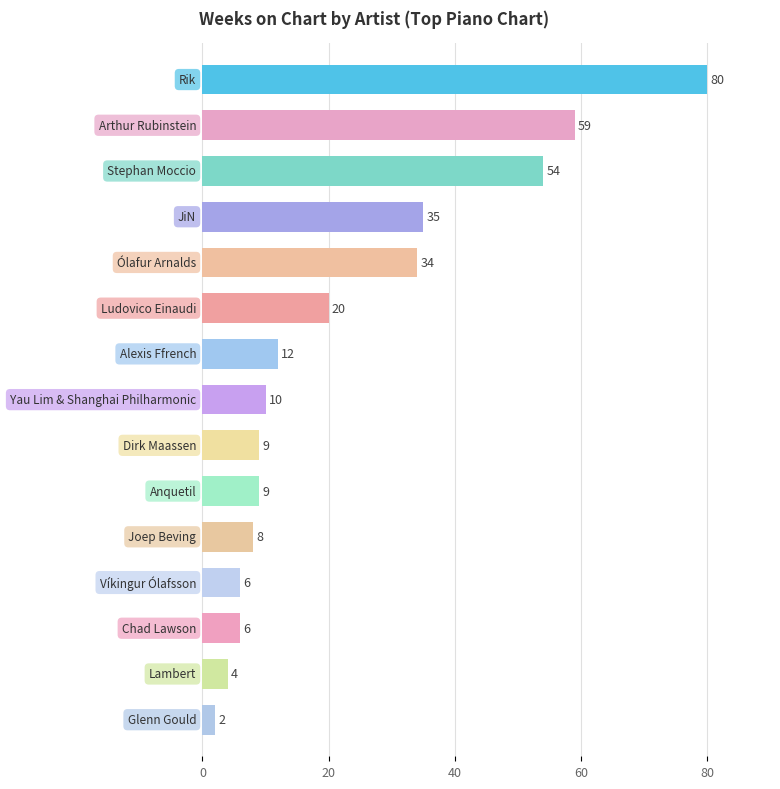

Reading top to bottom, transcribe all the data shown in this chart.

80	59	54	35	34	20	12	10	9	9	8	6	6	4	2